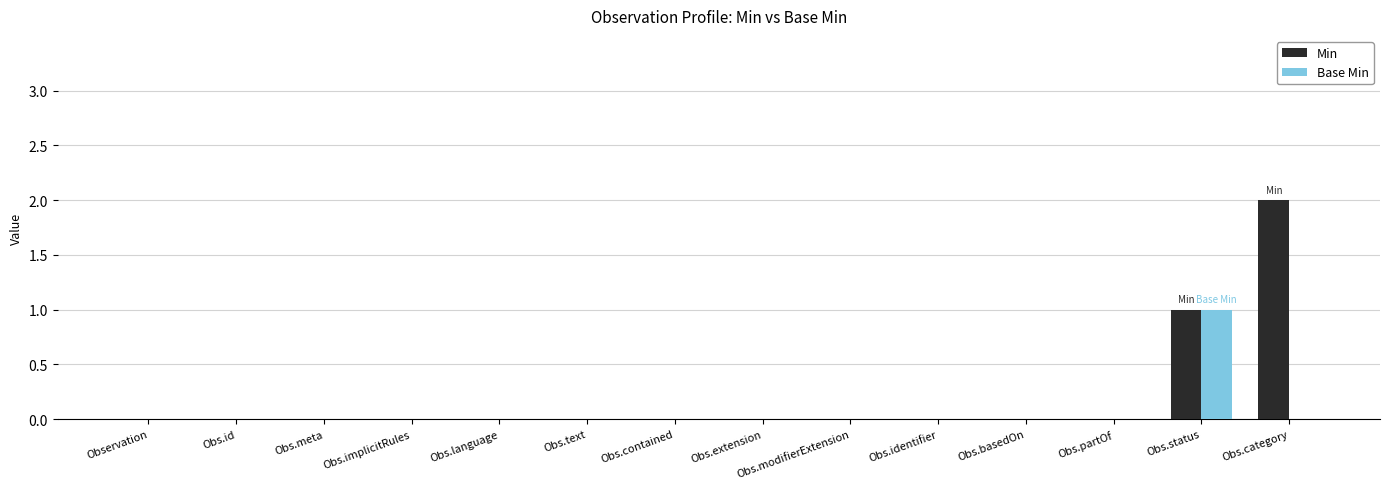

Which label corresponds to the largest value in the chart?

Obs.category